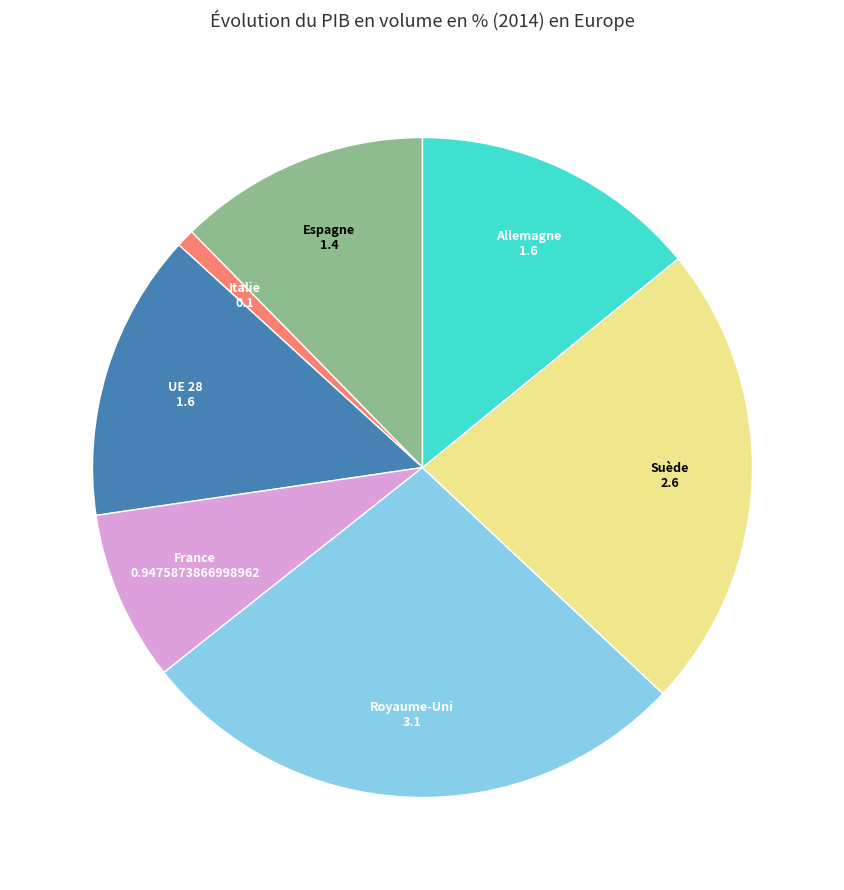

Is there a majority slice in this chart?

No